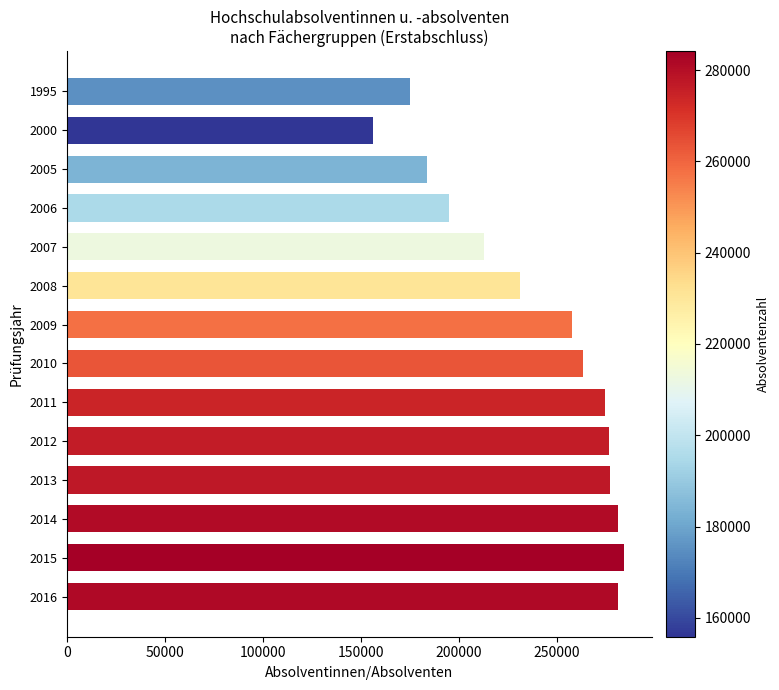

The value at 2016 is 281234. True or false?

True